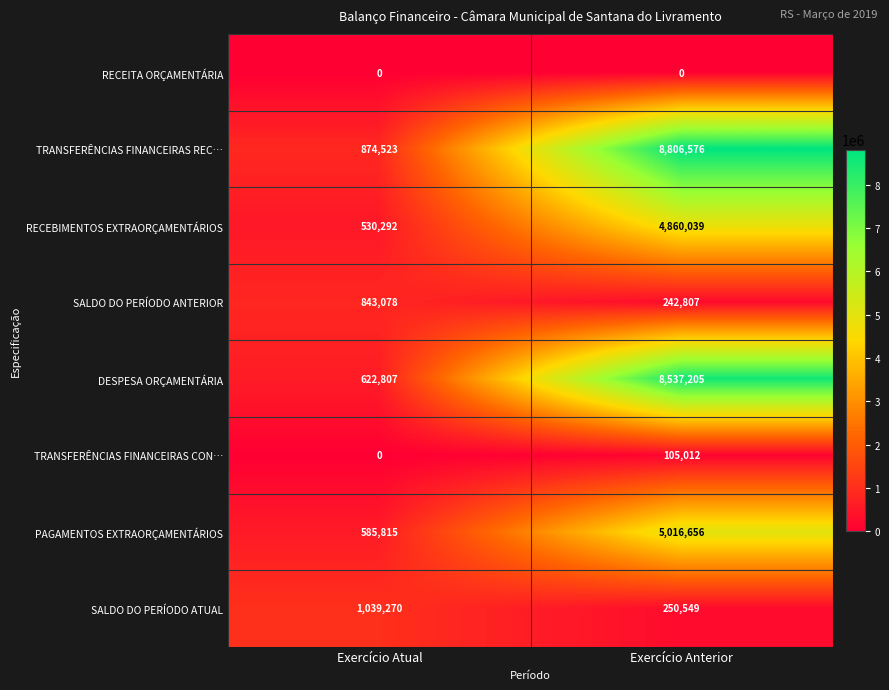

Rank the series by their maximum value, from highest to lowest.

TRANSFERÊNCIAS FINANCEIRAS REC…, DESPESA ORÇAMENTÁRIA, PAGAMENTOS EXTRAORÇAMENTÁRIOS, RECEBIMENTOS EXTRAORÇAMENTÁRIOS, SALDO DO PERÍODO ATUAL, SALDO DO PERÍODO ANTERIOR, TRANSFERÊNCIAS FINANCEIRAS CON…, RECEITA ORÇAMENTÁRIA